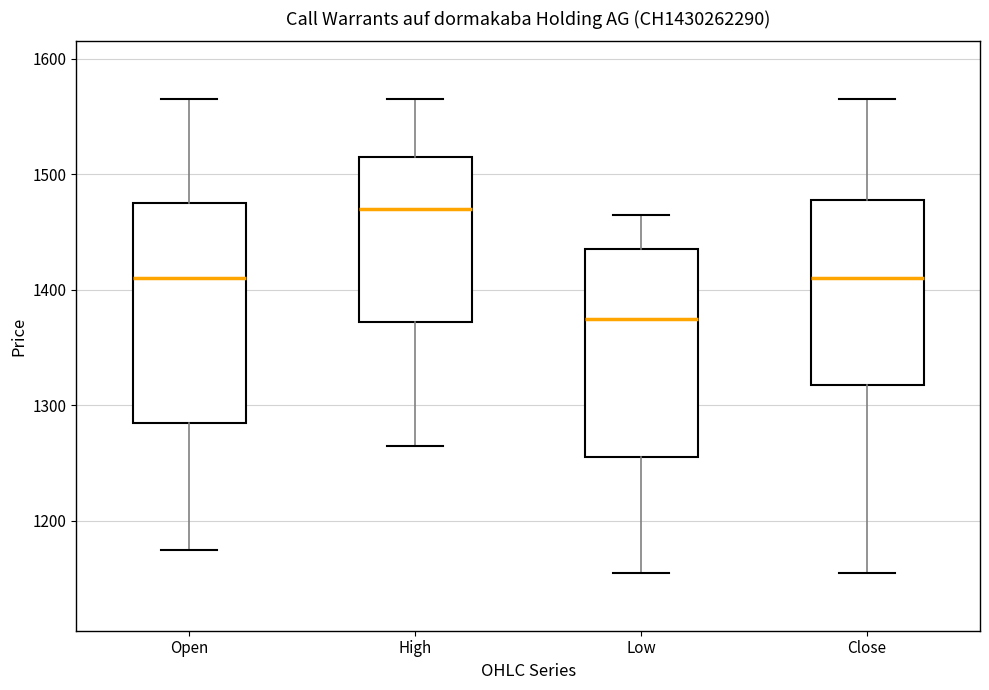

Which box is the tallest, from its lower edge to its upper edge?

Open